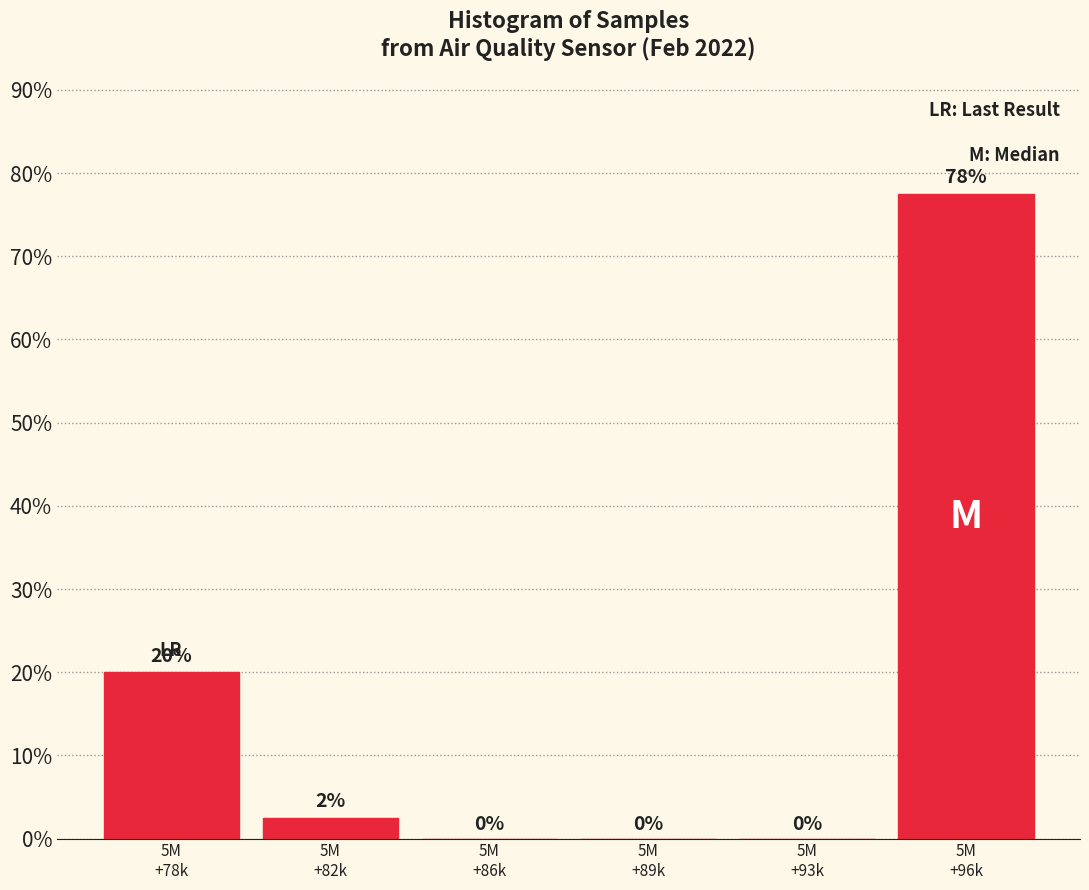

What is the maximum value shown in the chart?

77.5